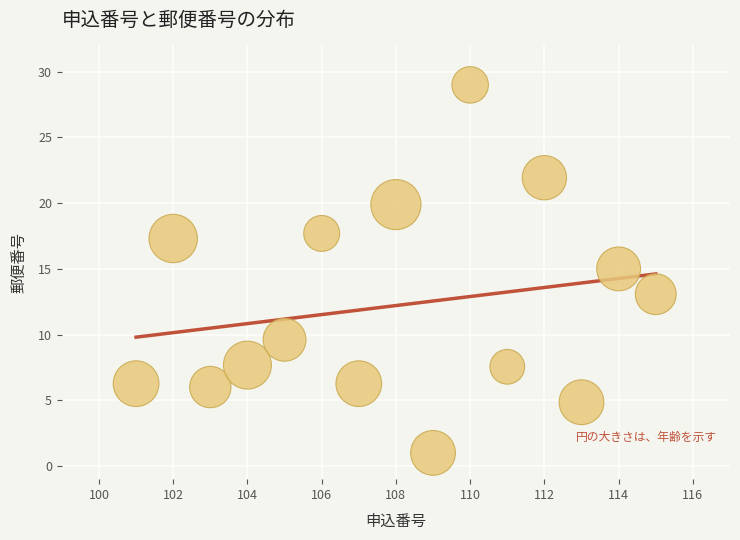

What is the range of Y values (max minus min)?

28.0